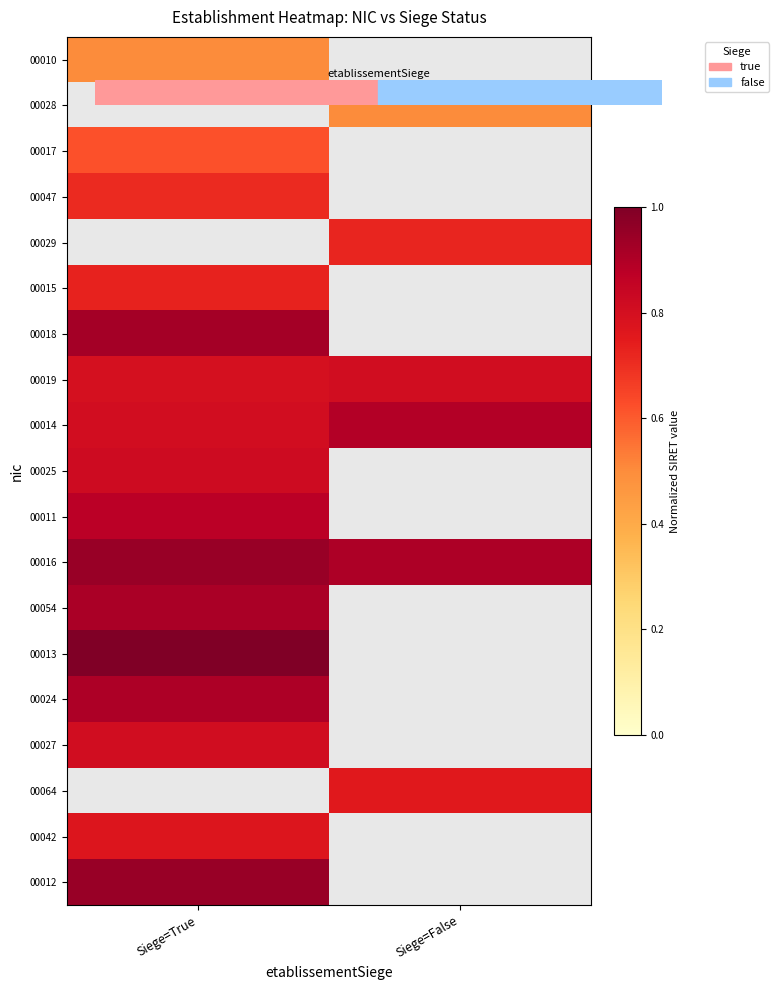

Rank the series at Siege=True from lowest to highest value.

00010, 00028, 00017, 00047, 00029, 00015, 00042, 00019, 00014, 00027, 00025, 00011, 00024, 00054, 00018, 00012, 00016, 00013, 00064